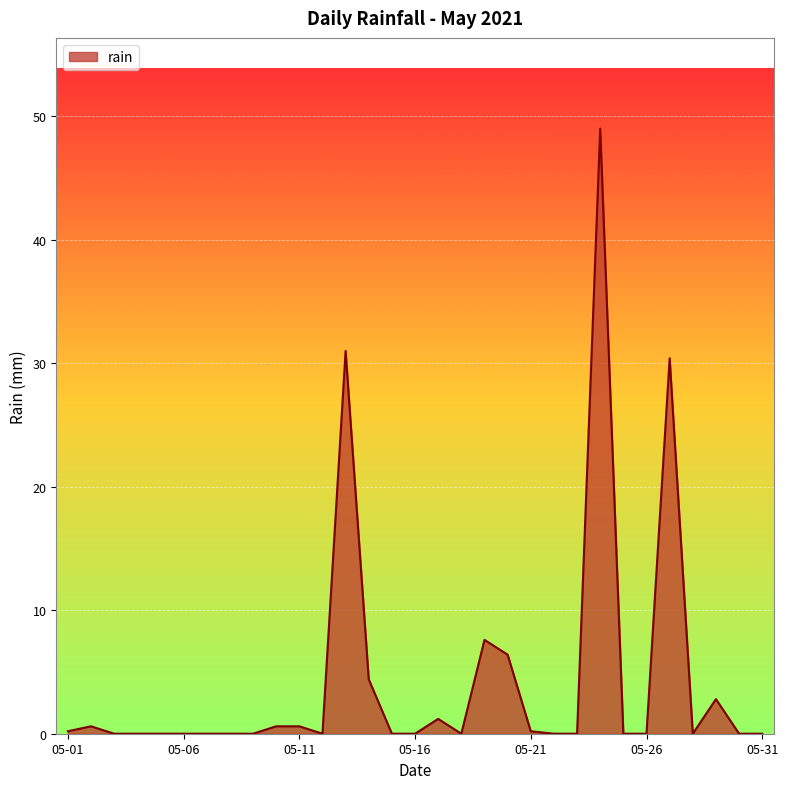

What is the sum of all values?

135.0